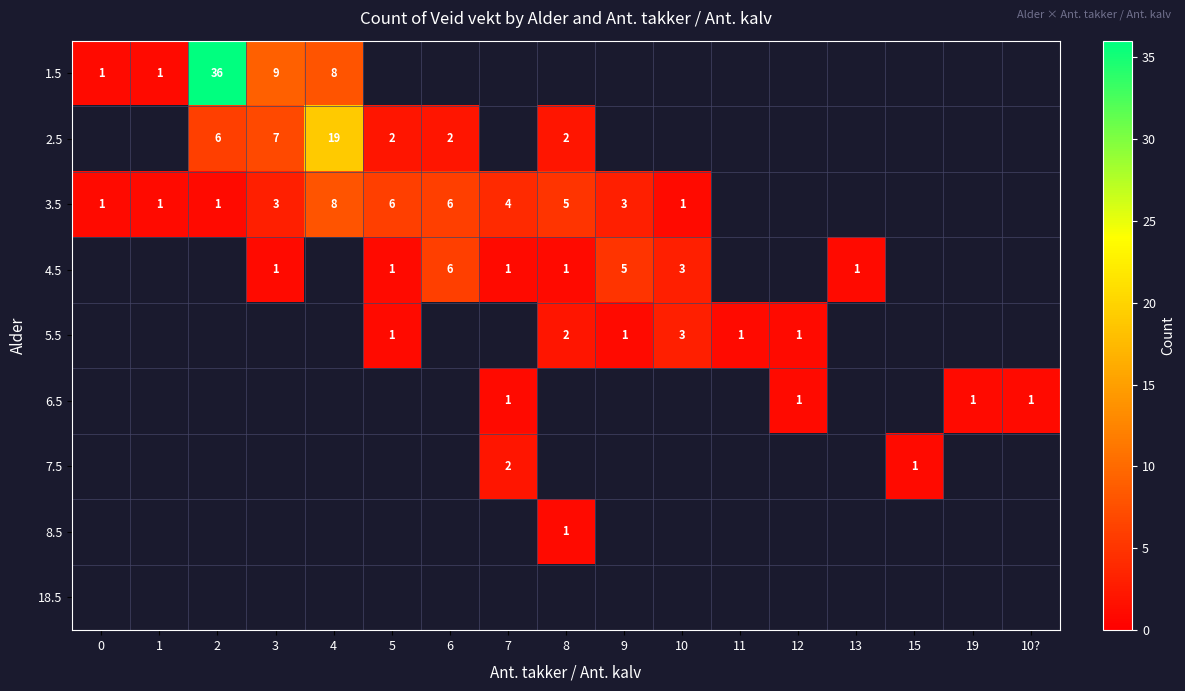

Is the value of 8.5 at 8 greater than the value of 3.5 at 8?

No